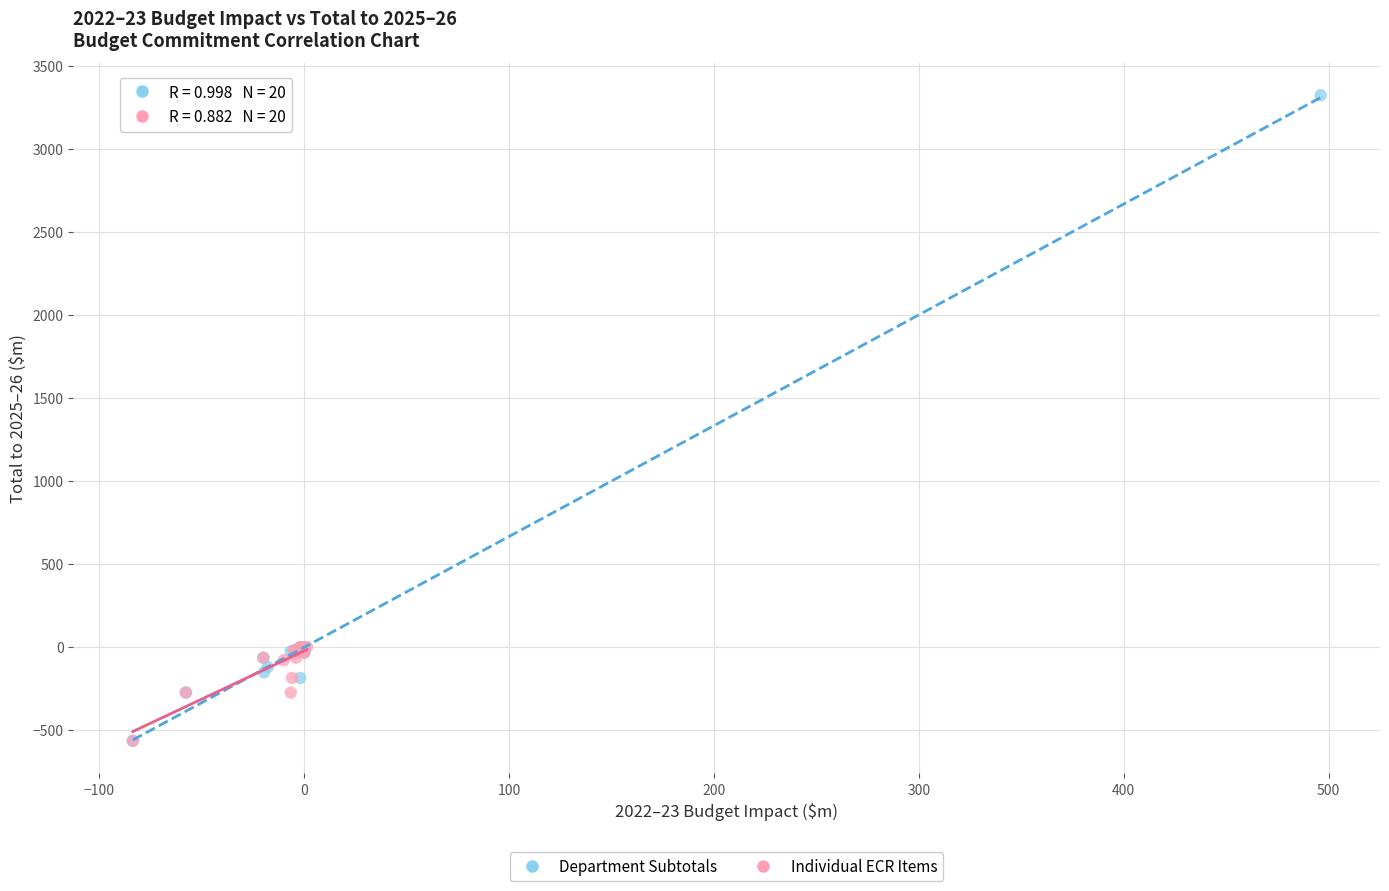

Which series contains the highest Y value?

Department Subtotals